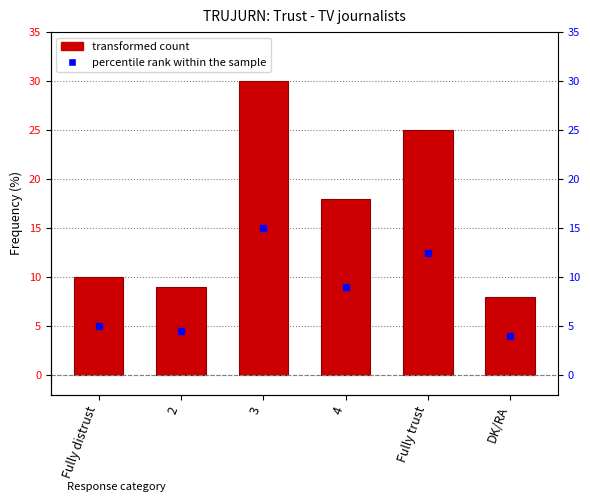

What value does the data have at 4, to the nearest 10?

20